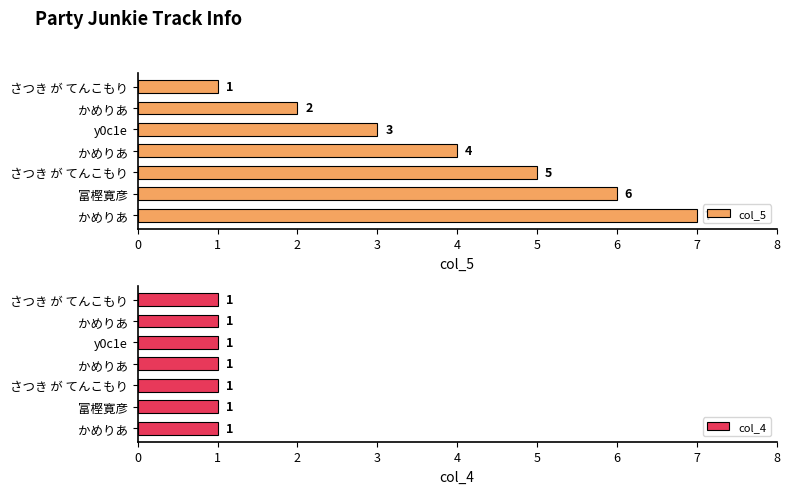

Is it true that col_5 equals 2.1 at さつき が てんこもり?

False